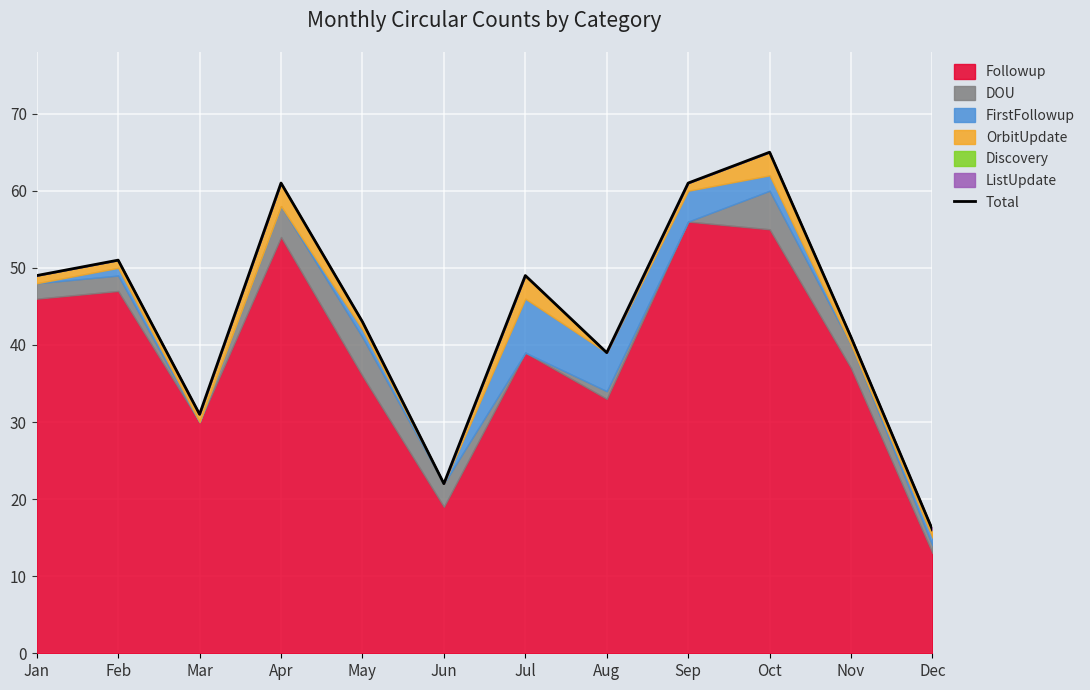

Rank the categories by value from highest to lowest.

Oct, Apr, Sep, Feb, Jan, Jul, May, Nov, Aug, Mar, Jun, Dec